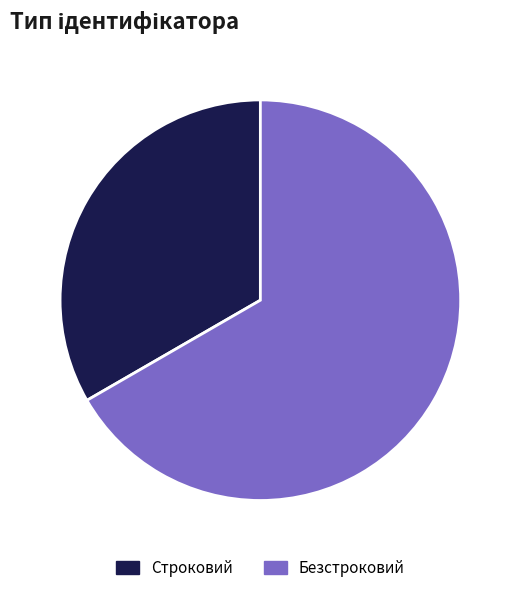

Approximately how many times larger is the value at Безстроковий compared to Строковий?

2.0